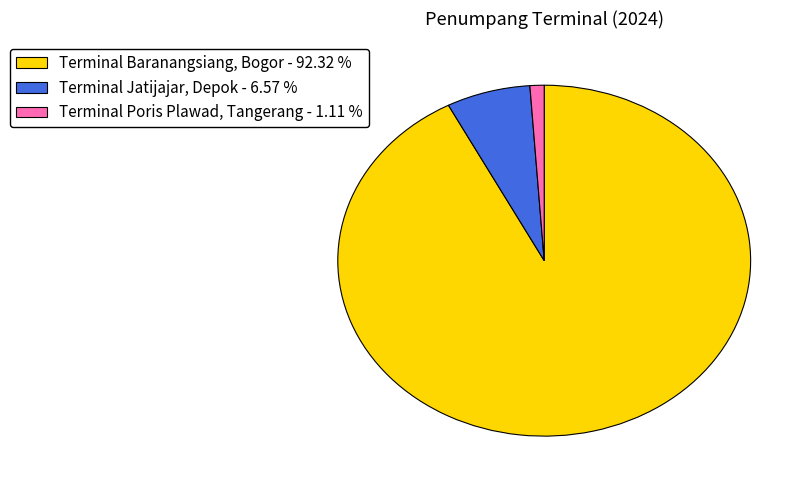

Is there a majority slice in this chart?

Yes